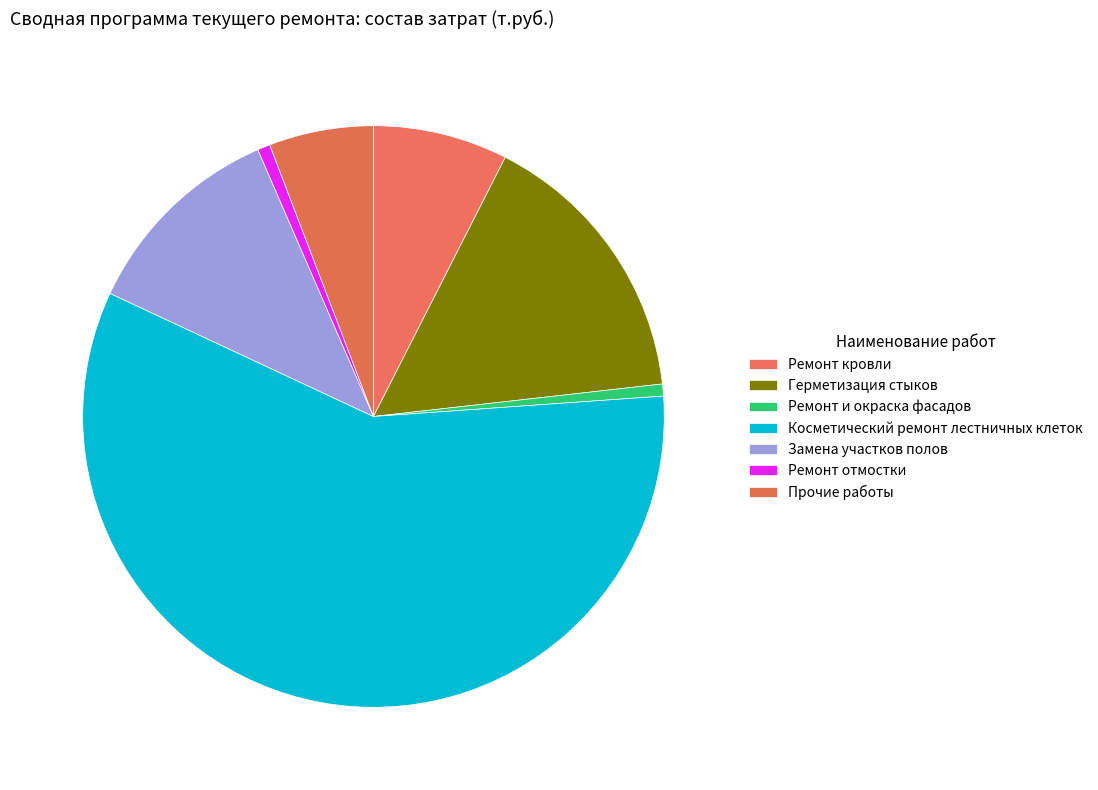

What is the change in value from Косметический ремонт лестничных клеток to Прочие работы?

-3328.2